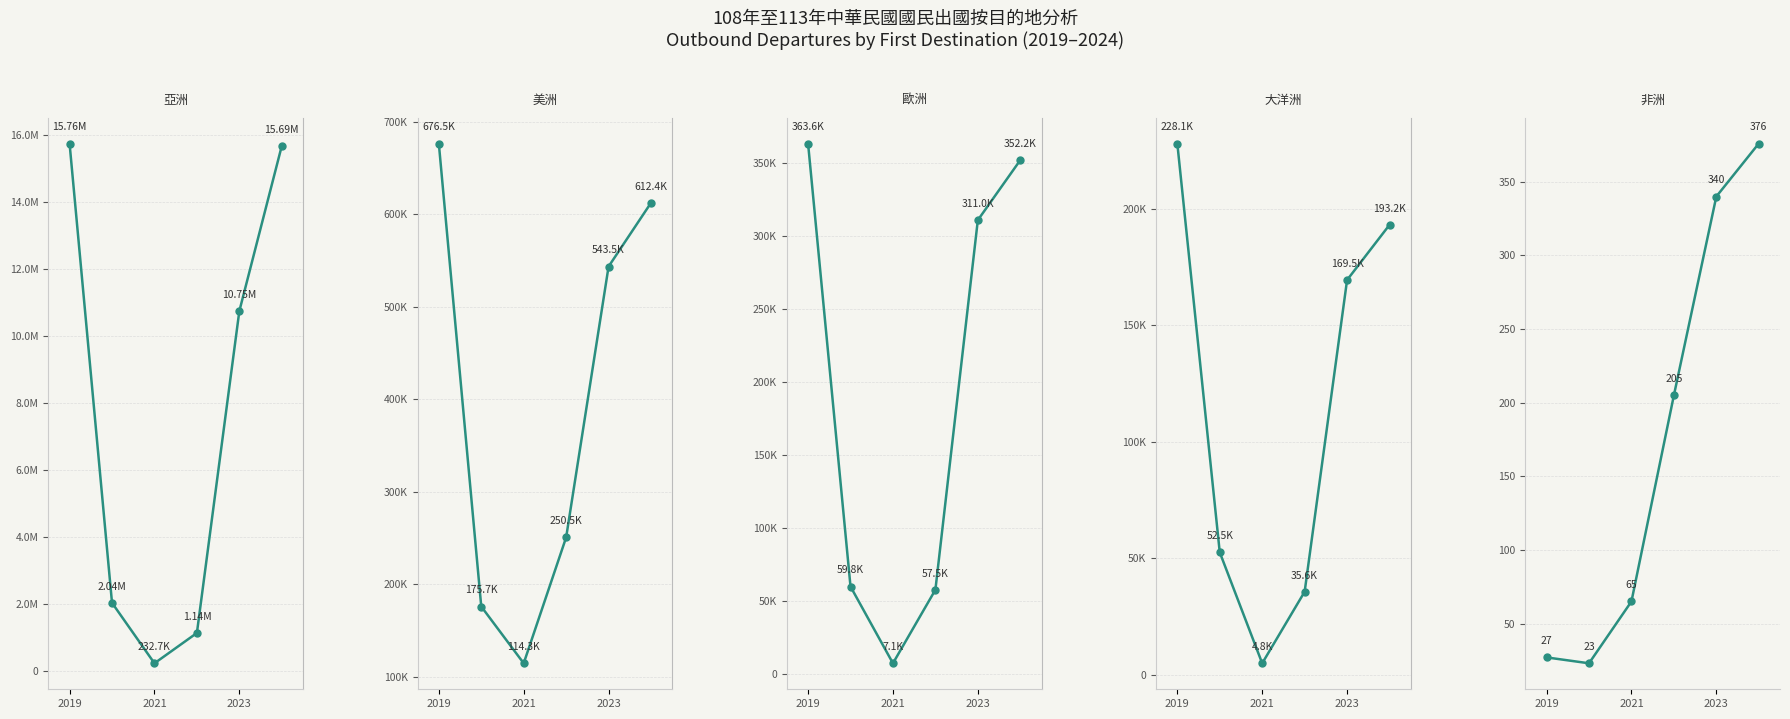

Which series has the largest total across all categories?

亞洲合計 Total